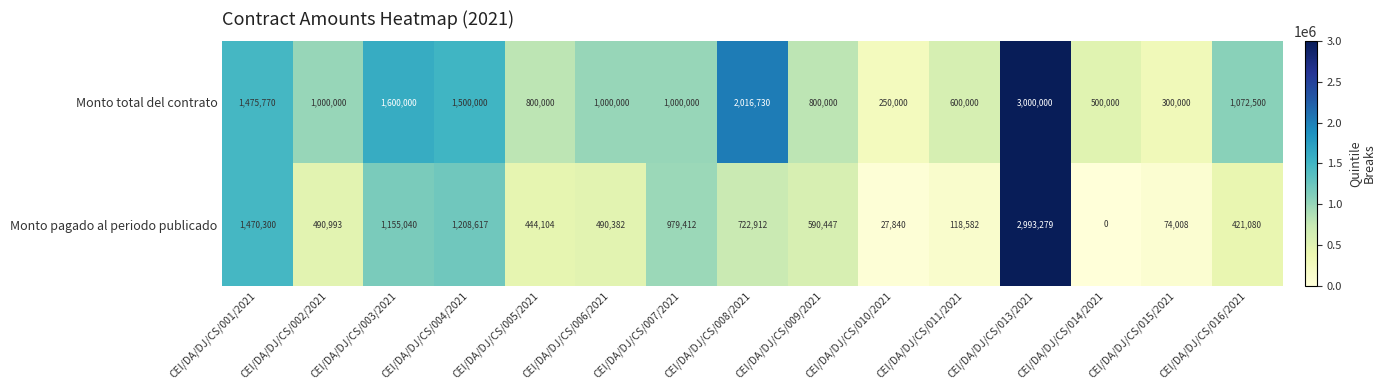

Which series has the widest spread of values?

Monto pagado al periodo publicado